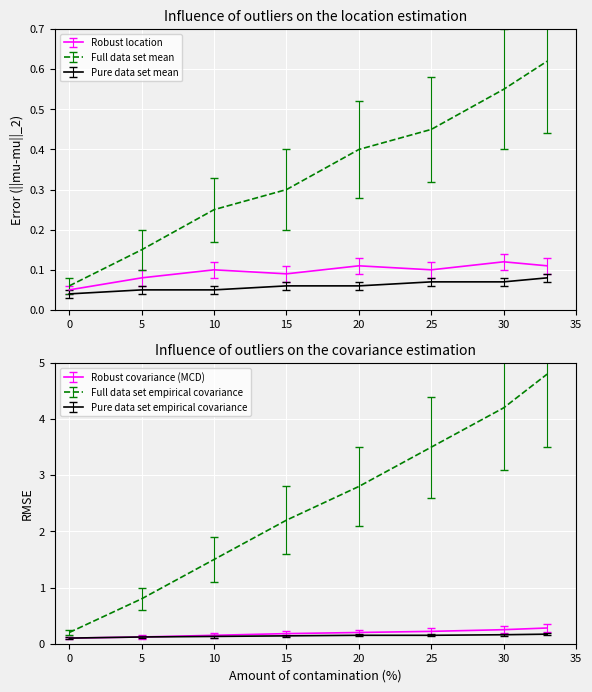

True or false: Full data set mean has a value of 0.7 at 20.

False